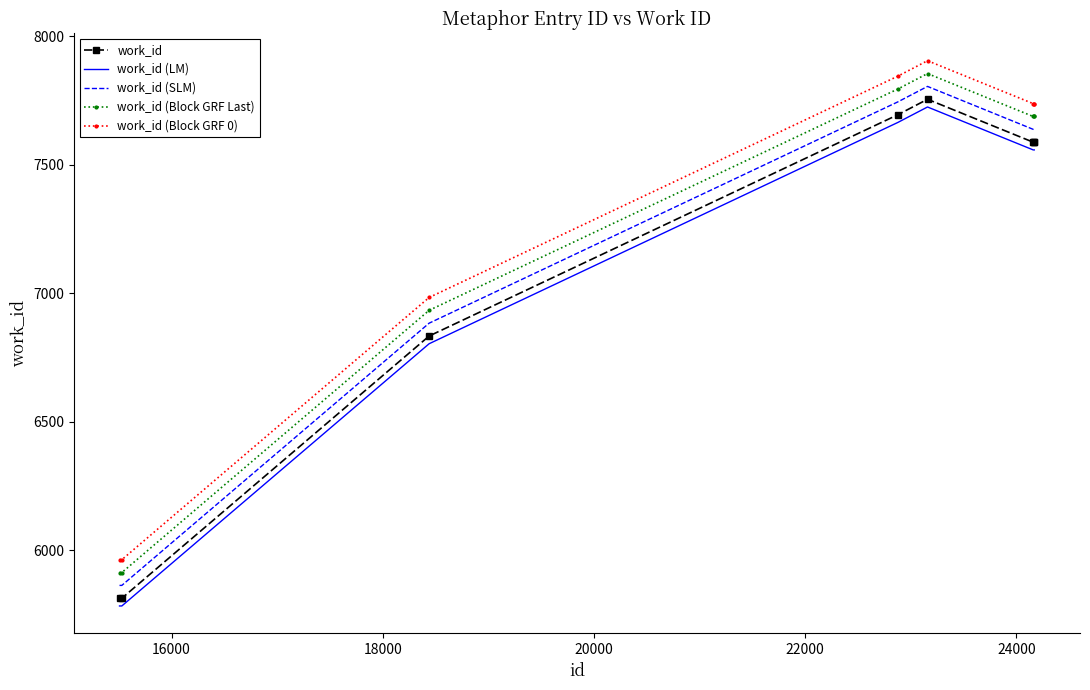

True or false: work_id (SLM) and work_id (LM) intersect in this chart.

False